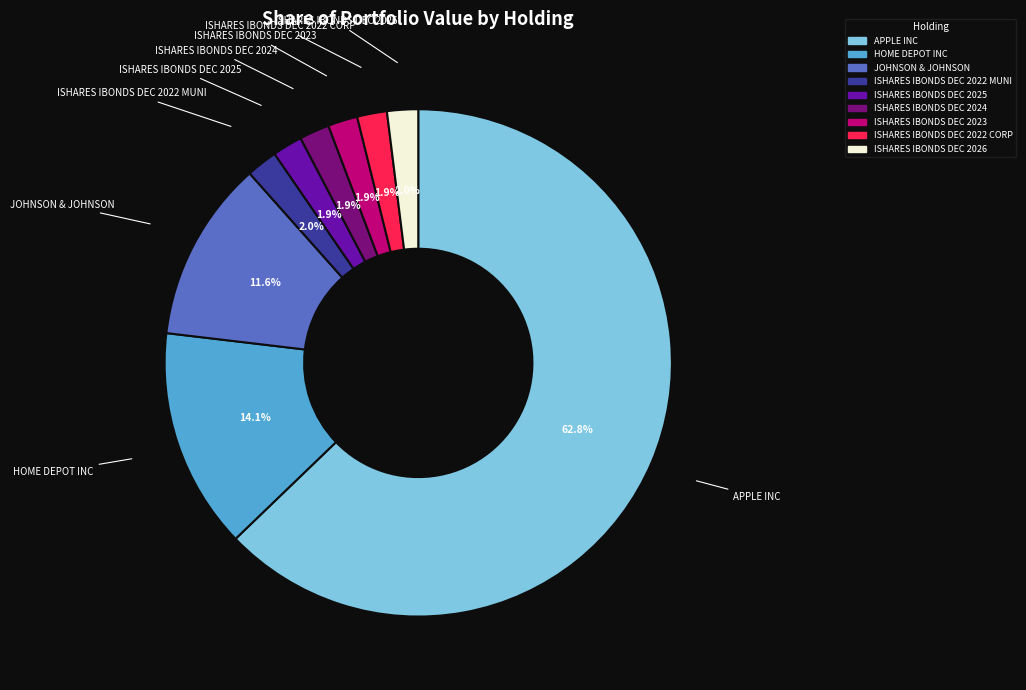

The ISHARES IBONDS DEC 2026 slice represents 2% of the pie. True or false?

True